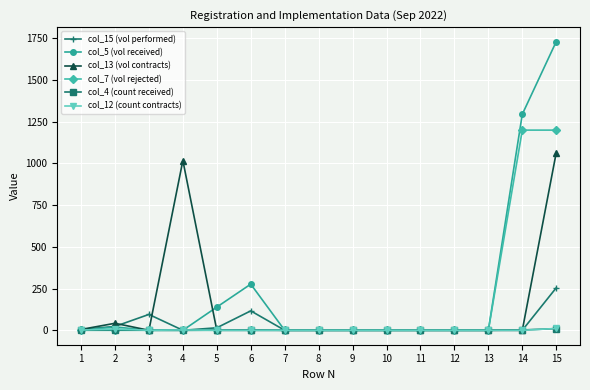

At which category is the sum across all series the highest?

15